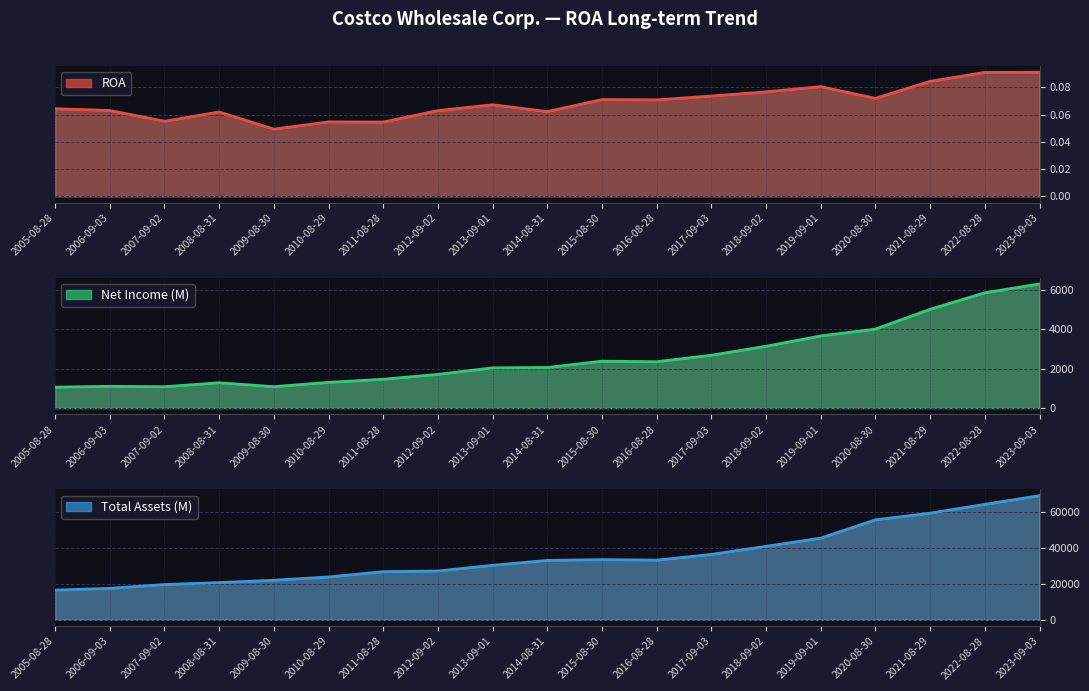

How many series are shown in this chart?

3